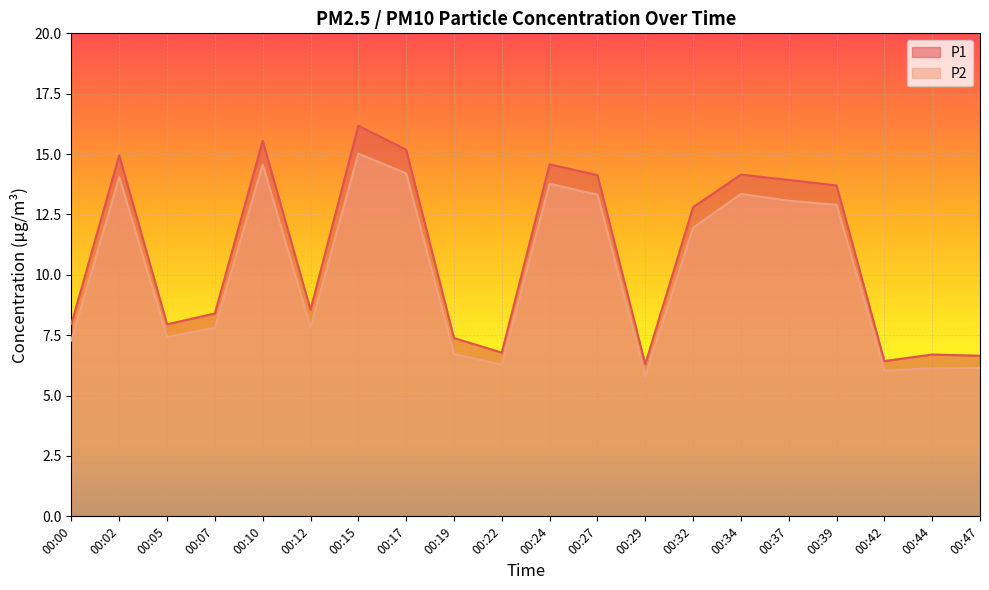

What are all the series names shown in the legend?

P1, P2